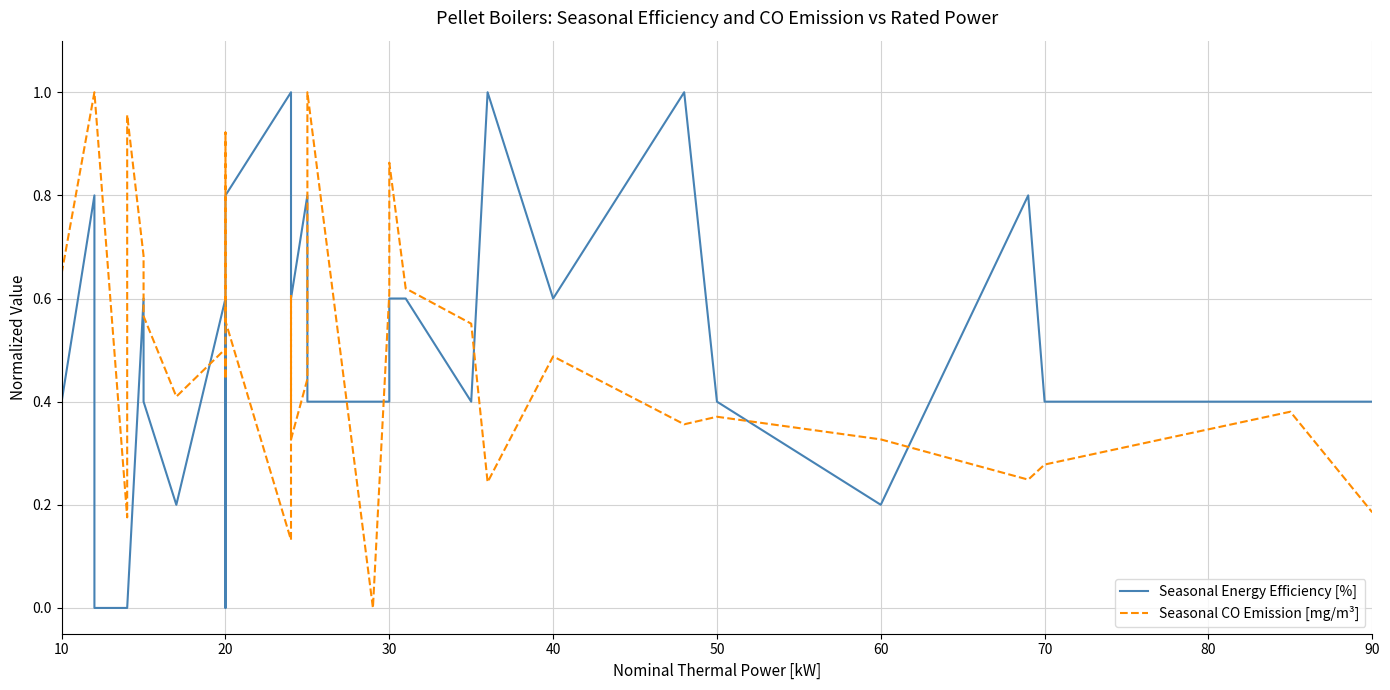

In Seasonal Energy Efficiency [%], how many points are lower than both neighbors (excluding endpoints)?

5